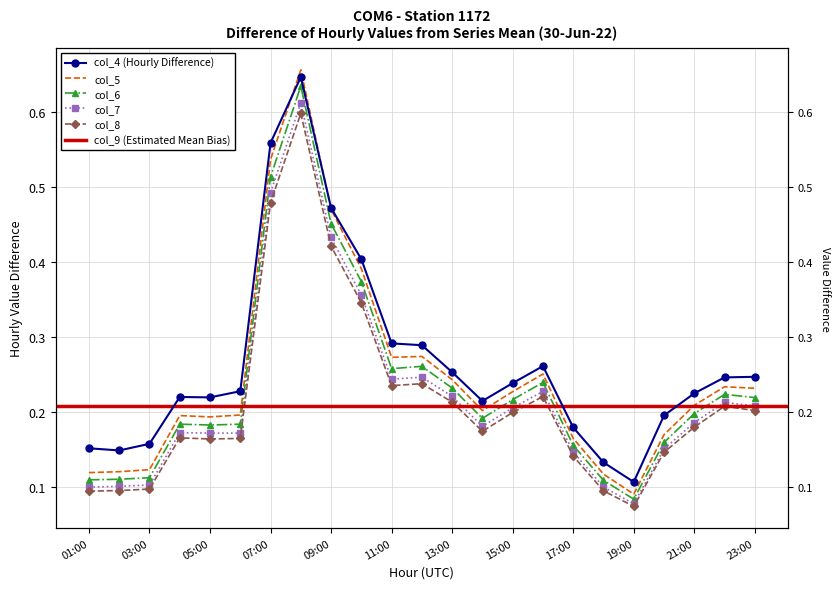

What is the greatest value displayed?

0.7